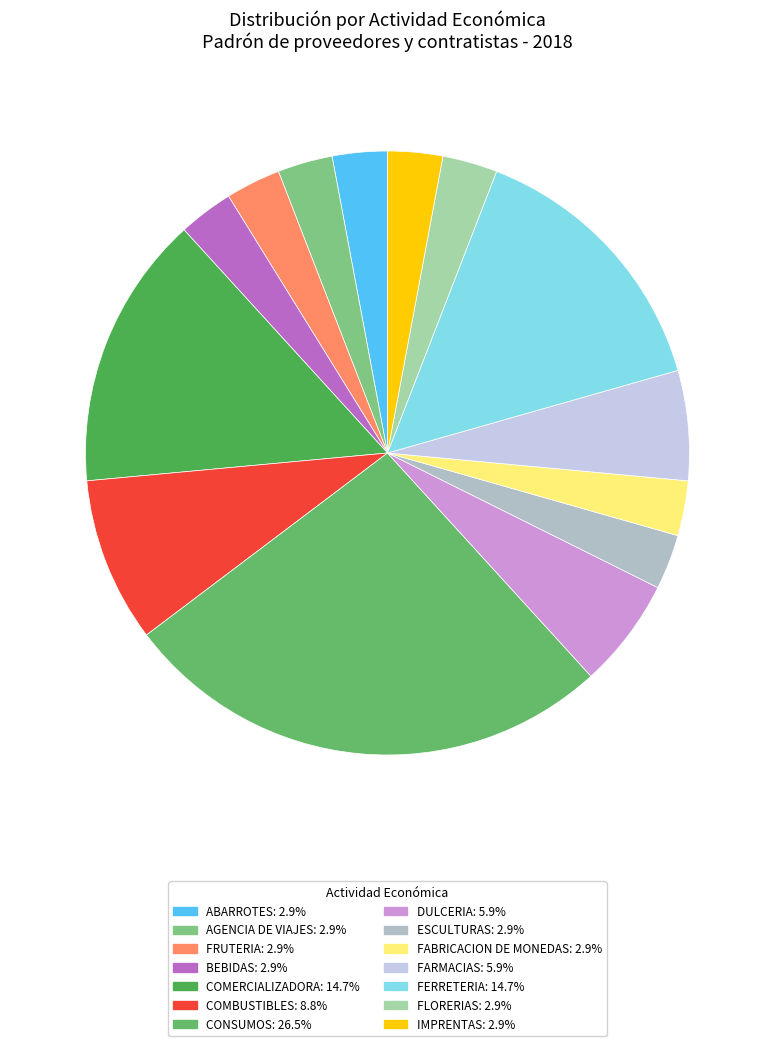

To the nearest percent, what portion does COMERCIALIZADORA represent?

15%